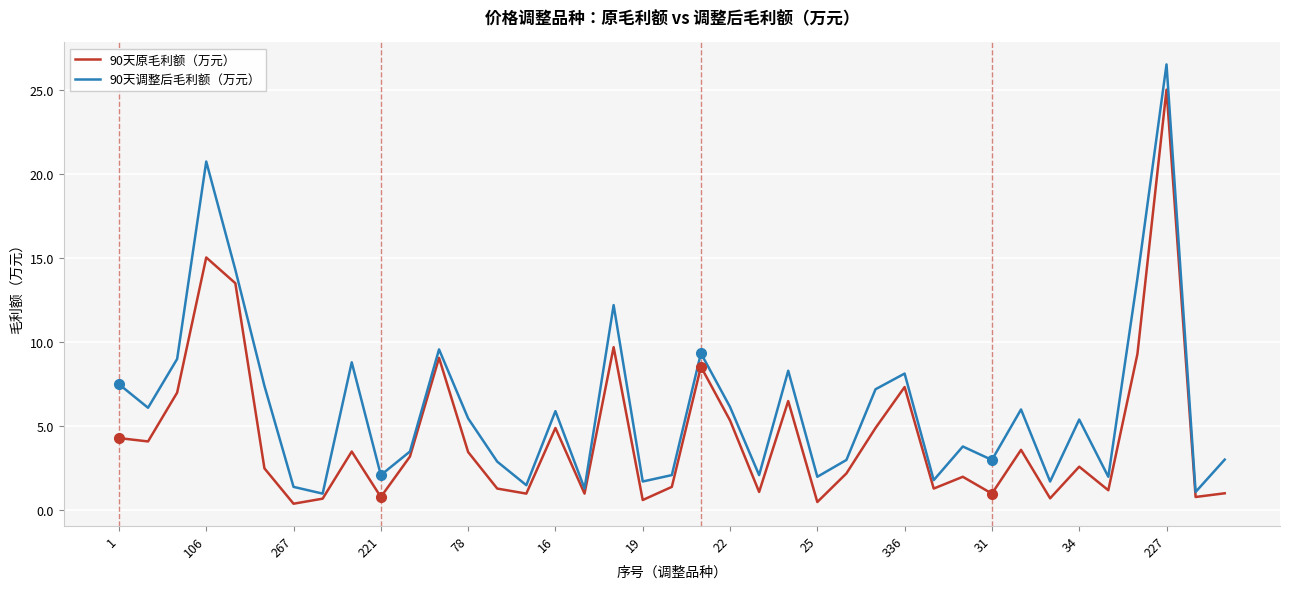

Which series has the widest spread of values?

90天调整后毛利额（万元）